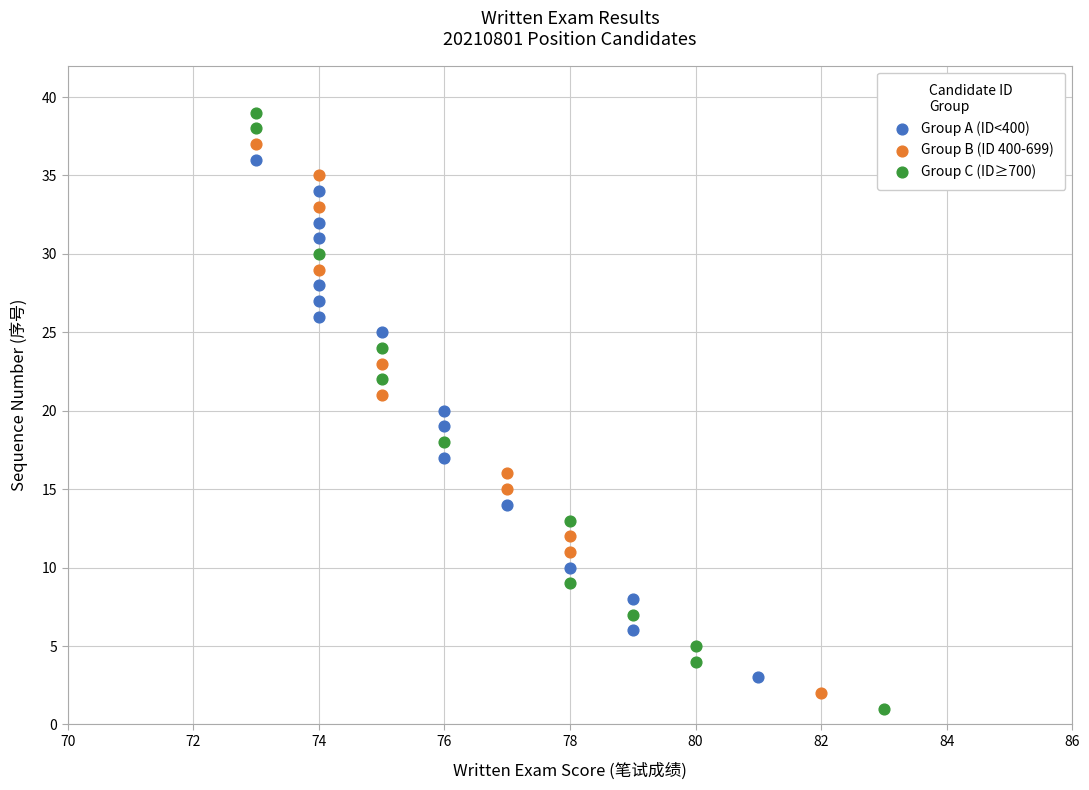

Which series contains the highest Y value?

Group C (ID≥700)